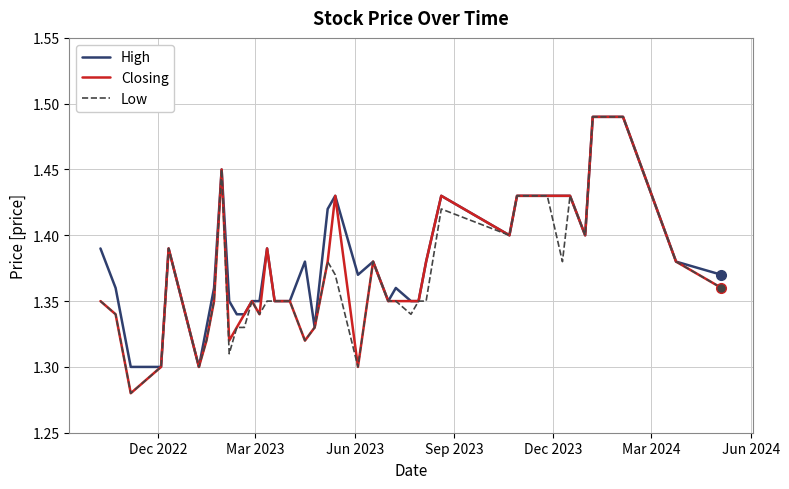

What is the maximum value shown in the chart?

1.5